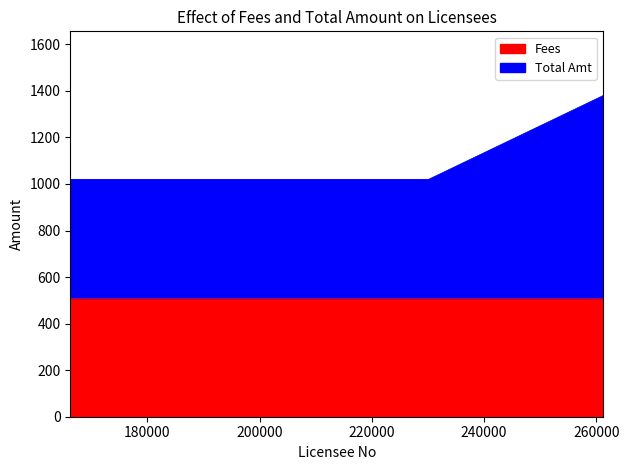

What are all the series names shown in the legend?

Fees, Total Amt